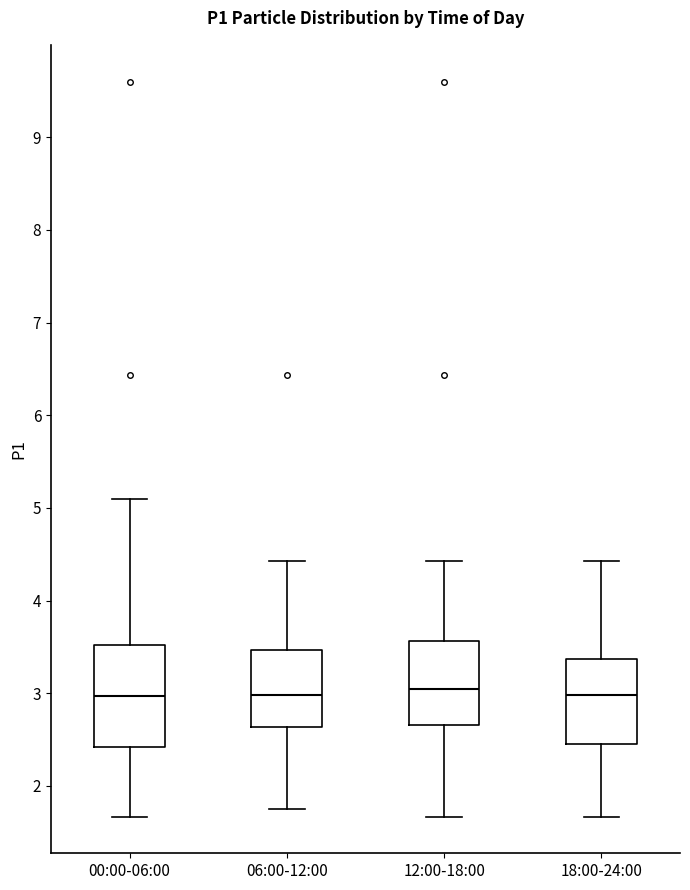

Comparing the boxes themselves (not the whiskers), which one is the tallest?

00:00-06:00